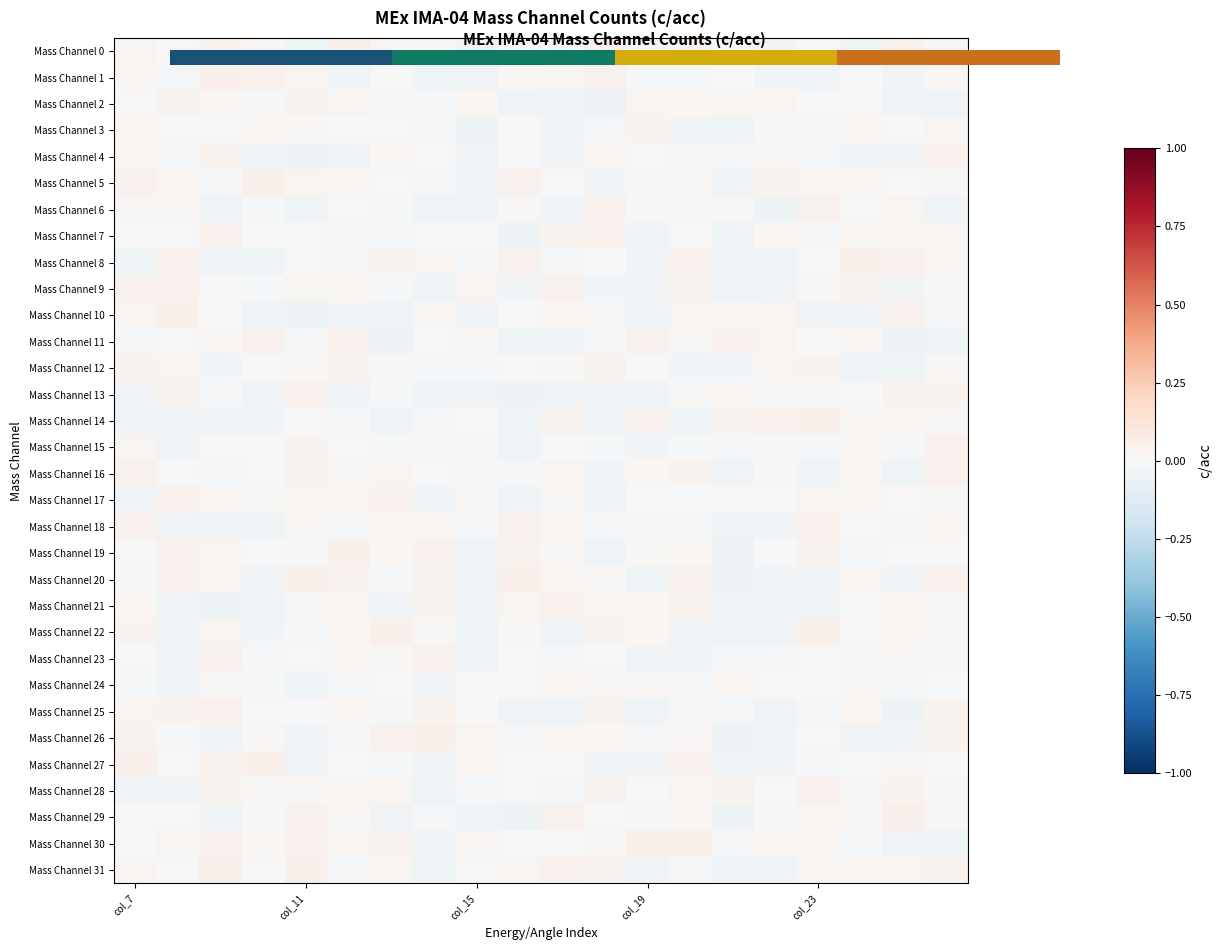

At which category is the sum across all series the highest?

19